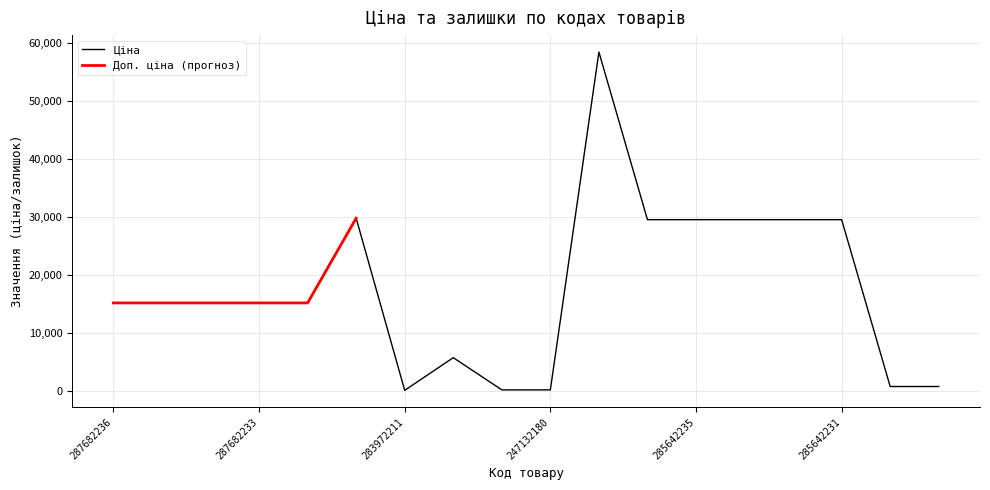

The value of Залишок at 259552212 is 559.2. True or false?

False